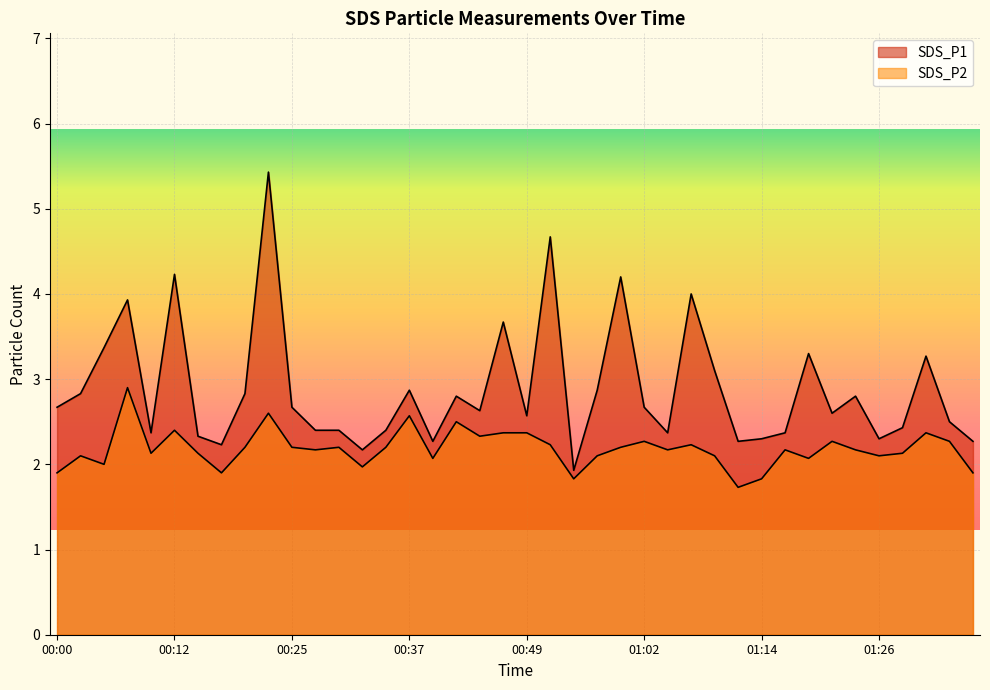

What is the minimum value for SDS_P1?

1.9